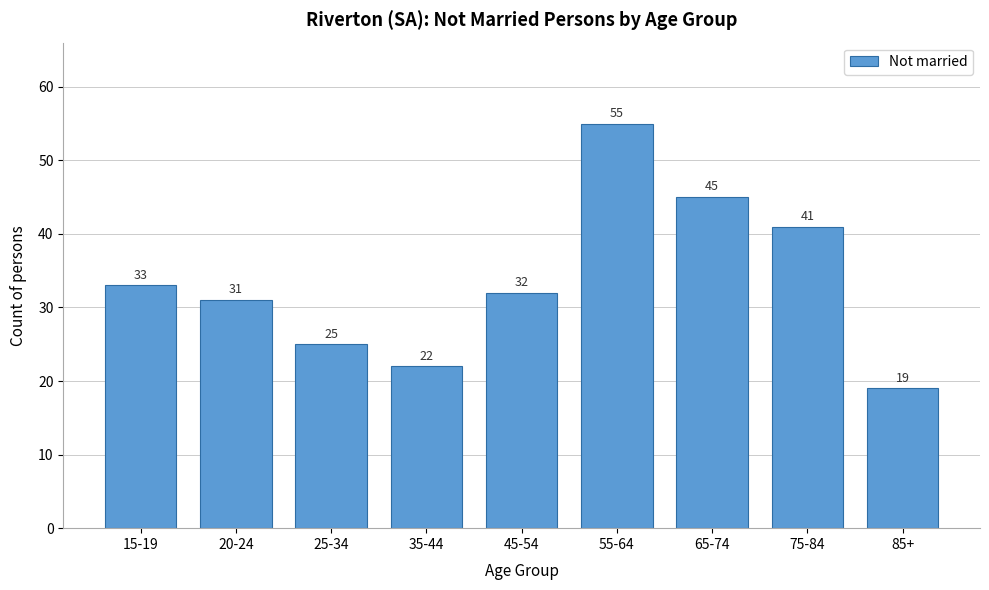

Reading left to right, list all the values displayed in this chart.

15-19=33	20-24=31	25-34=25	35-44=22	45-54=32	55-64=55	65-74=45	75-84=41	85+=19